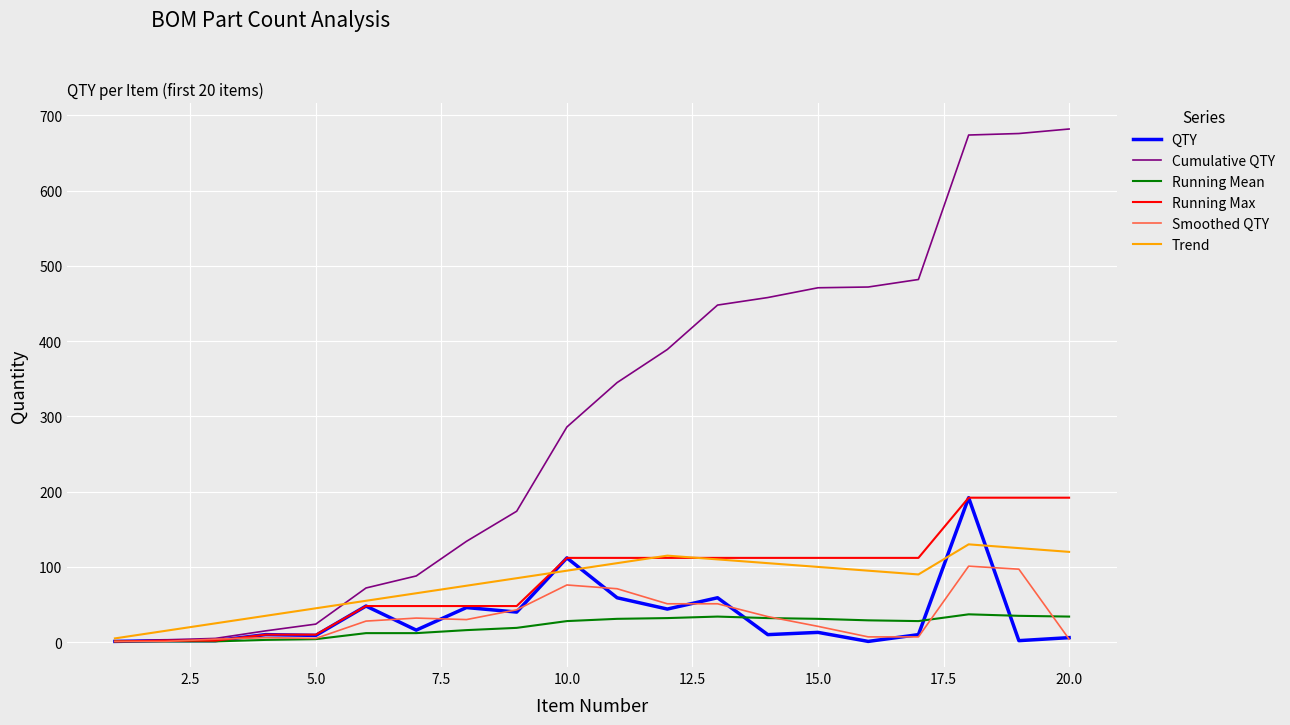

Which series has the largest total across all categories?

Cumulative QTY